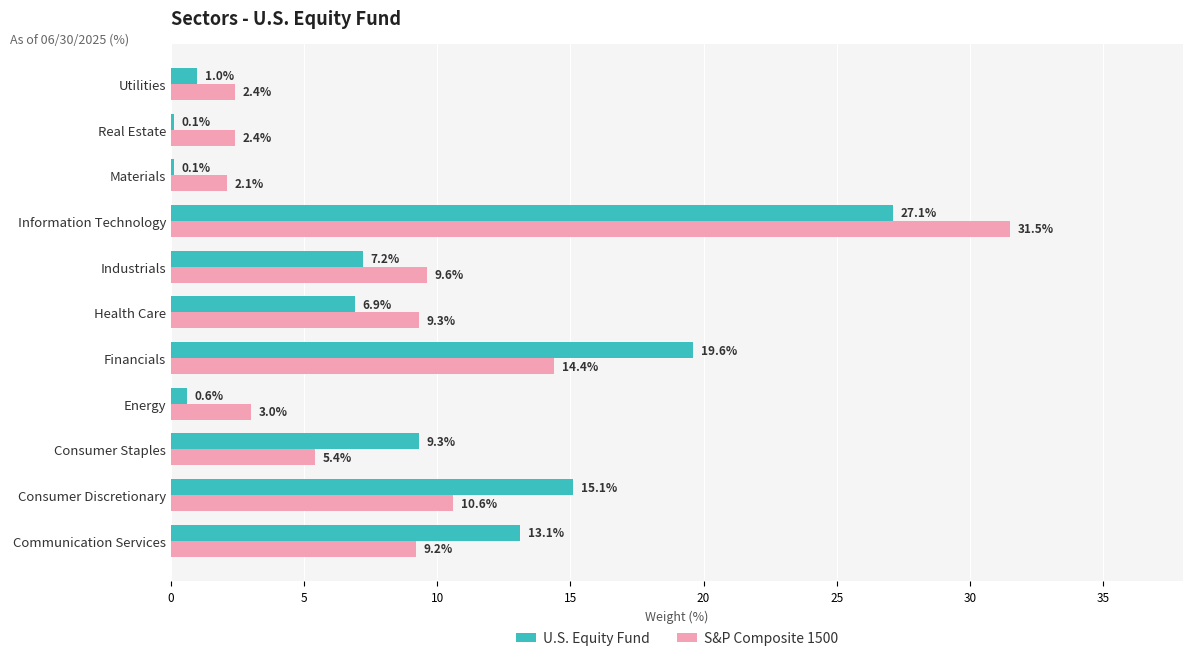

Which category has the highest value in the S&P Composite 1500 series?

Information Technology